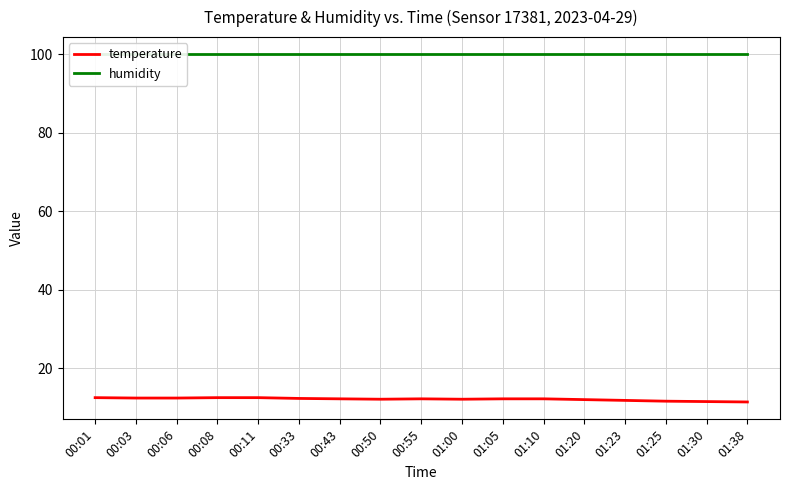

What position from the left is 01:38?

17